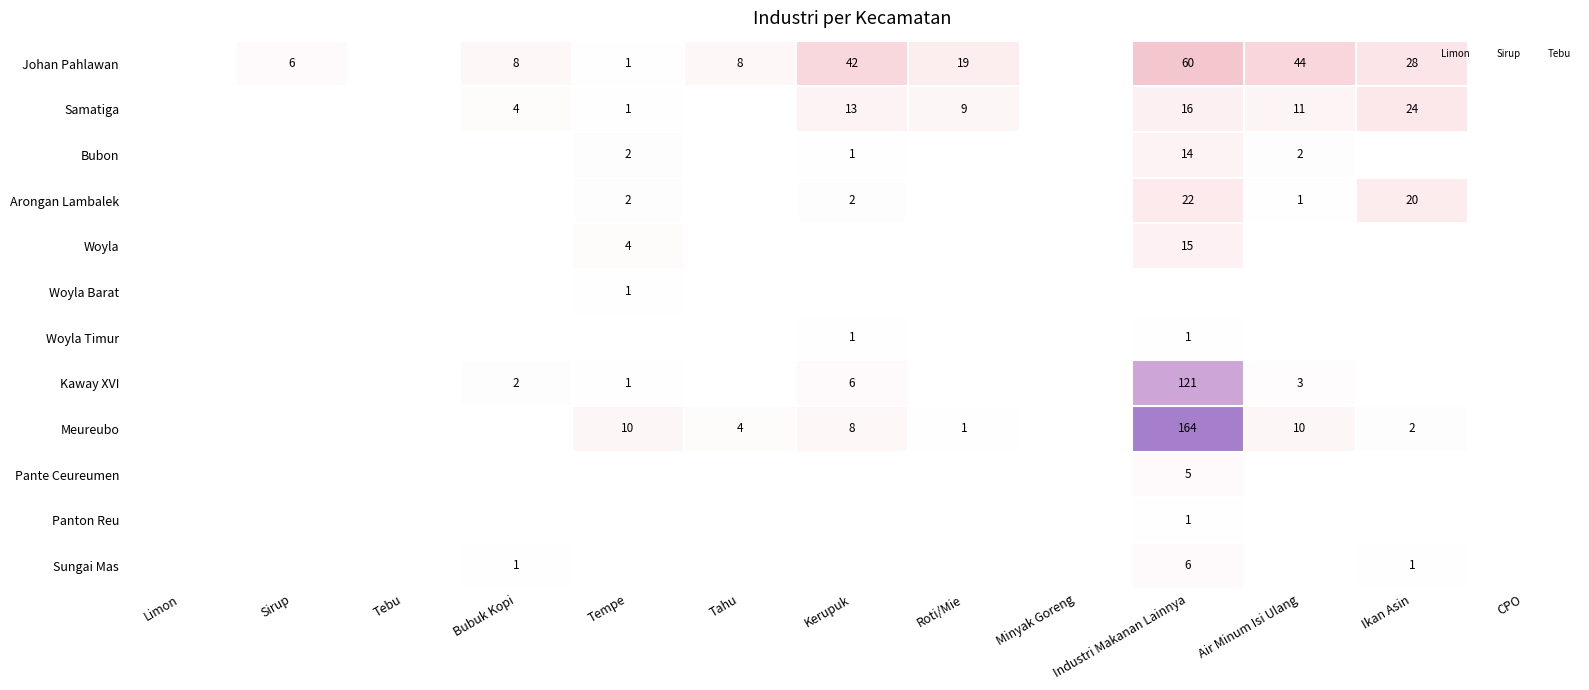

What is the total value across all series at Kerupuk?

73